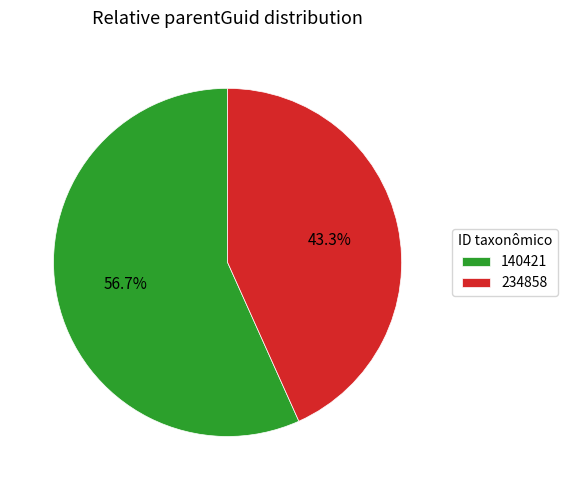

To the nearest percent, what is the difference between the largest and smallest slice percentages?

13%